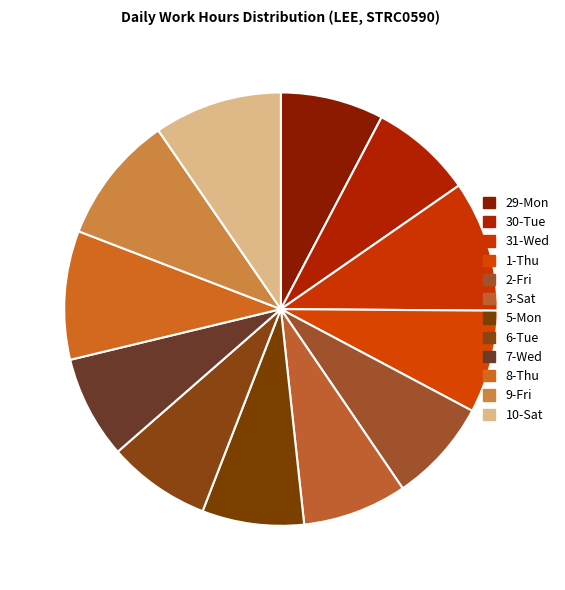

Count the number of slices in the pie.

12